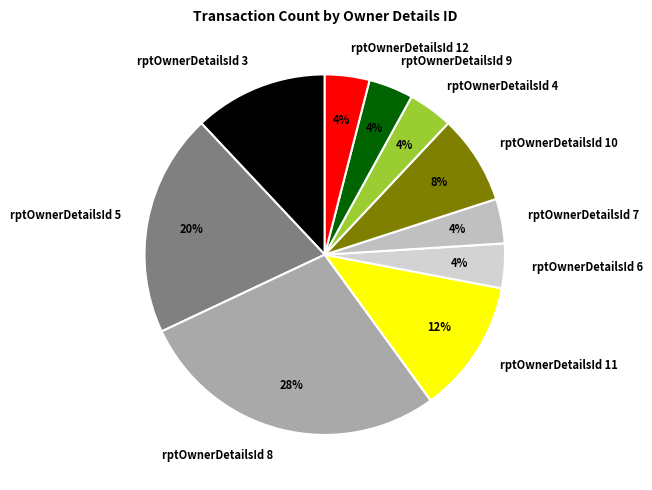

Count the number of slices in the pie.

10